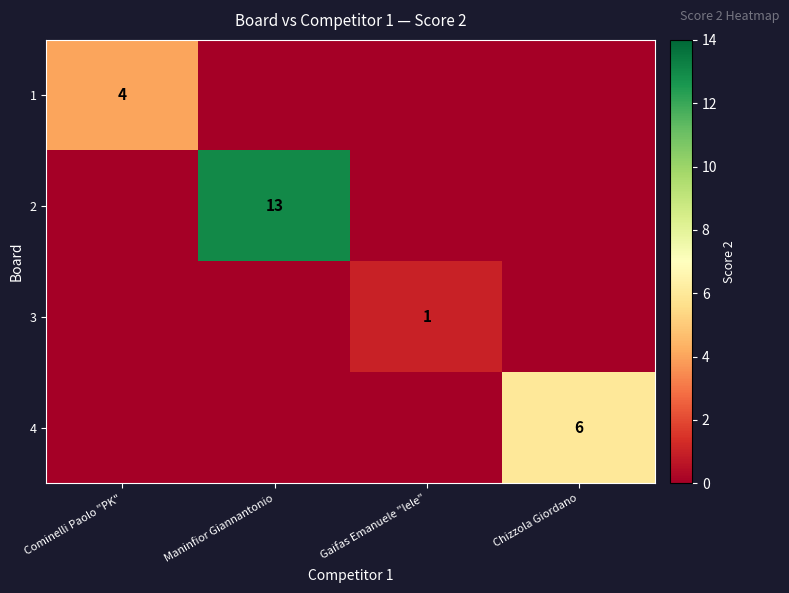

The 2 series shows 13 at Maninfior Giannantonio. True or false?

True